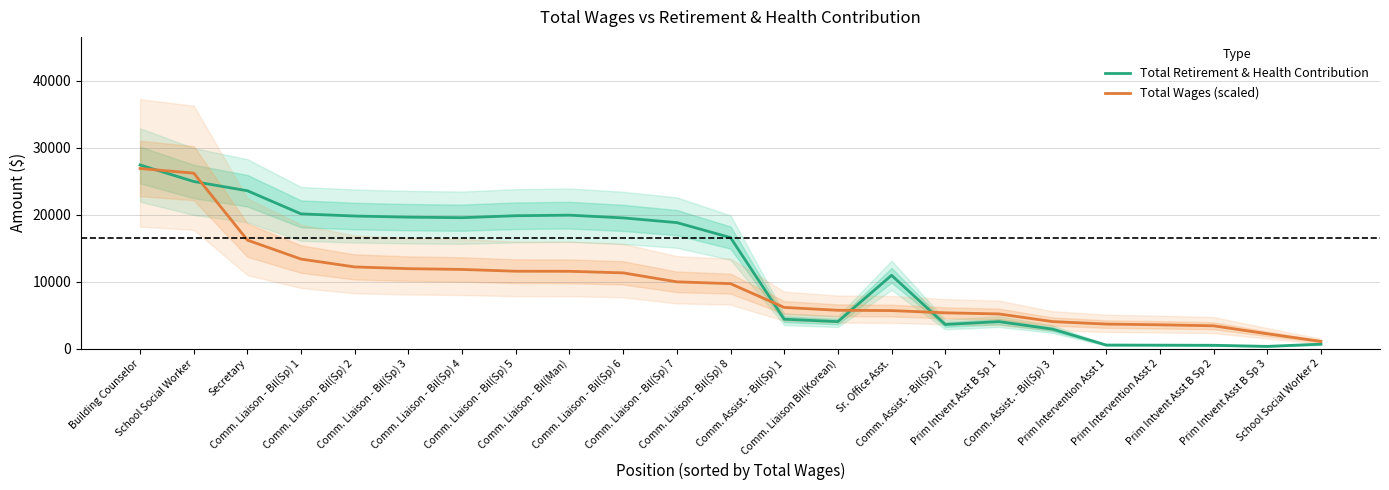

True or false: Total Wages (scaled) has more than 0 points higher than both neighbors.

False